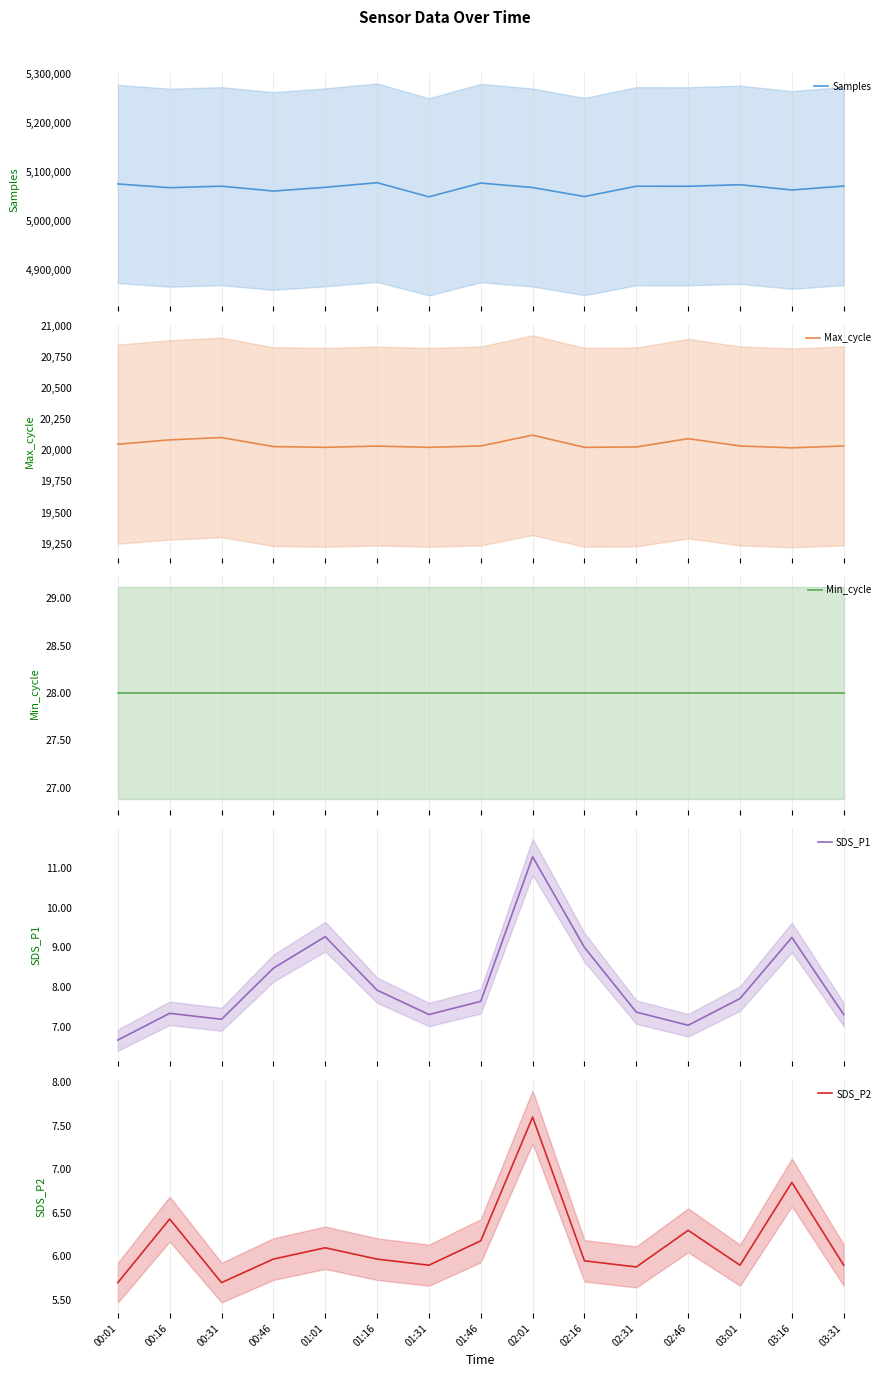

Which category has the highest value across all series?

01:16